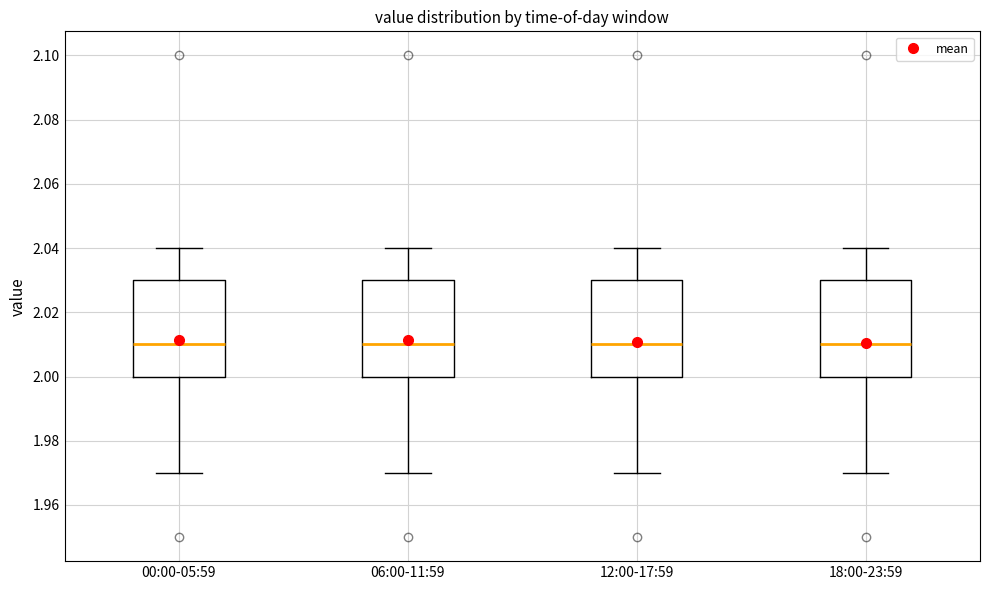

Where is the lower edge of the box for 12:00-17:59 on the y-axis? The values are not printed on the chart, so give them approximately, as read against the axis.

2.00